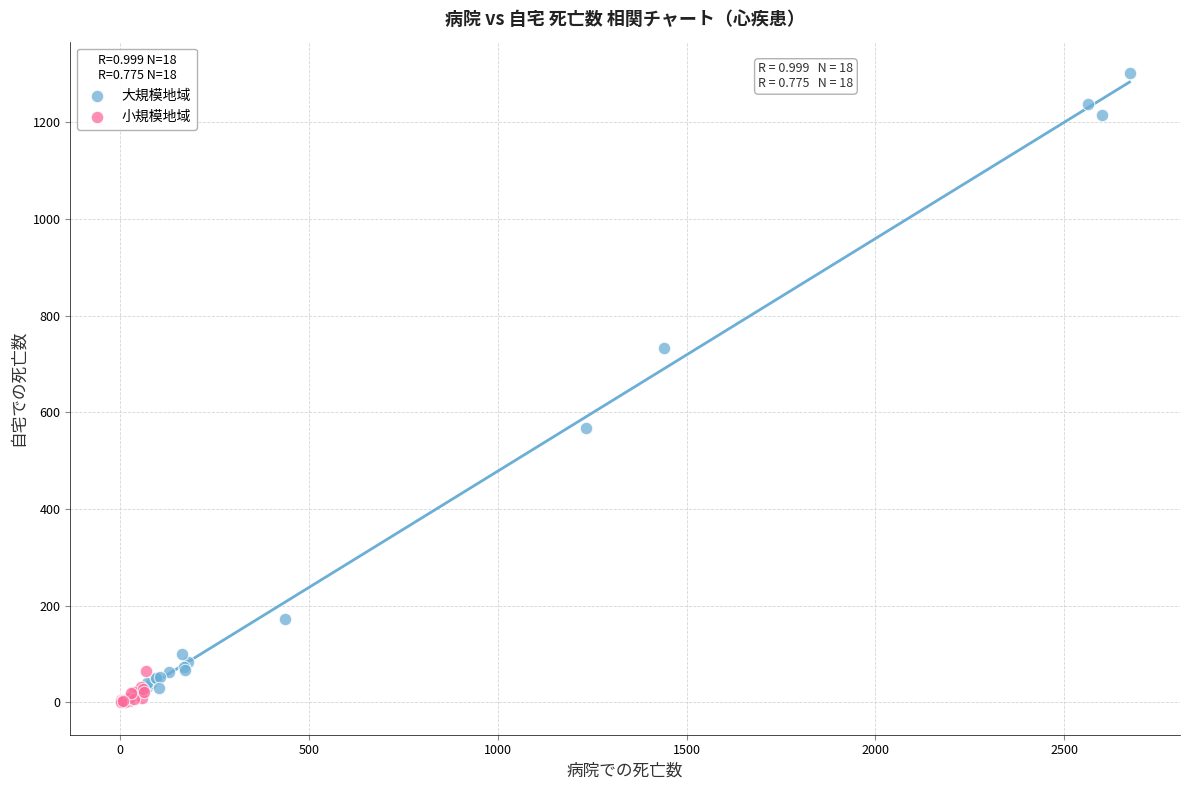

Which series contains the lowest Y value?

小規模地域